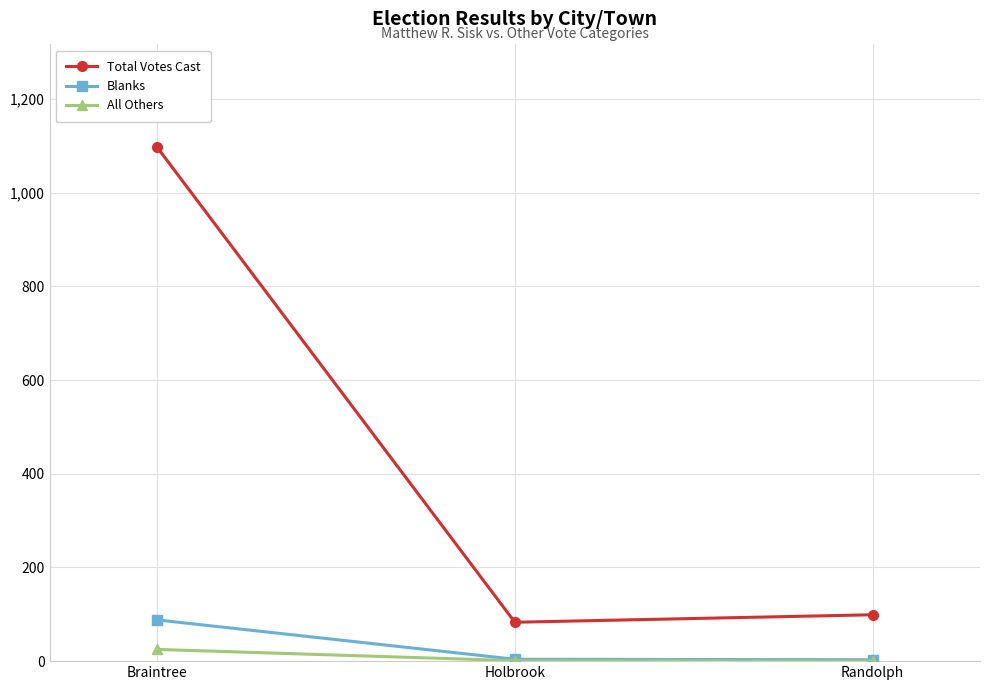

What is the label of the 2nd point from the left?

Holbrook